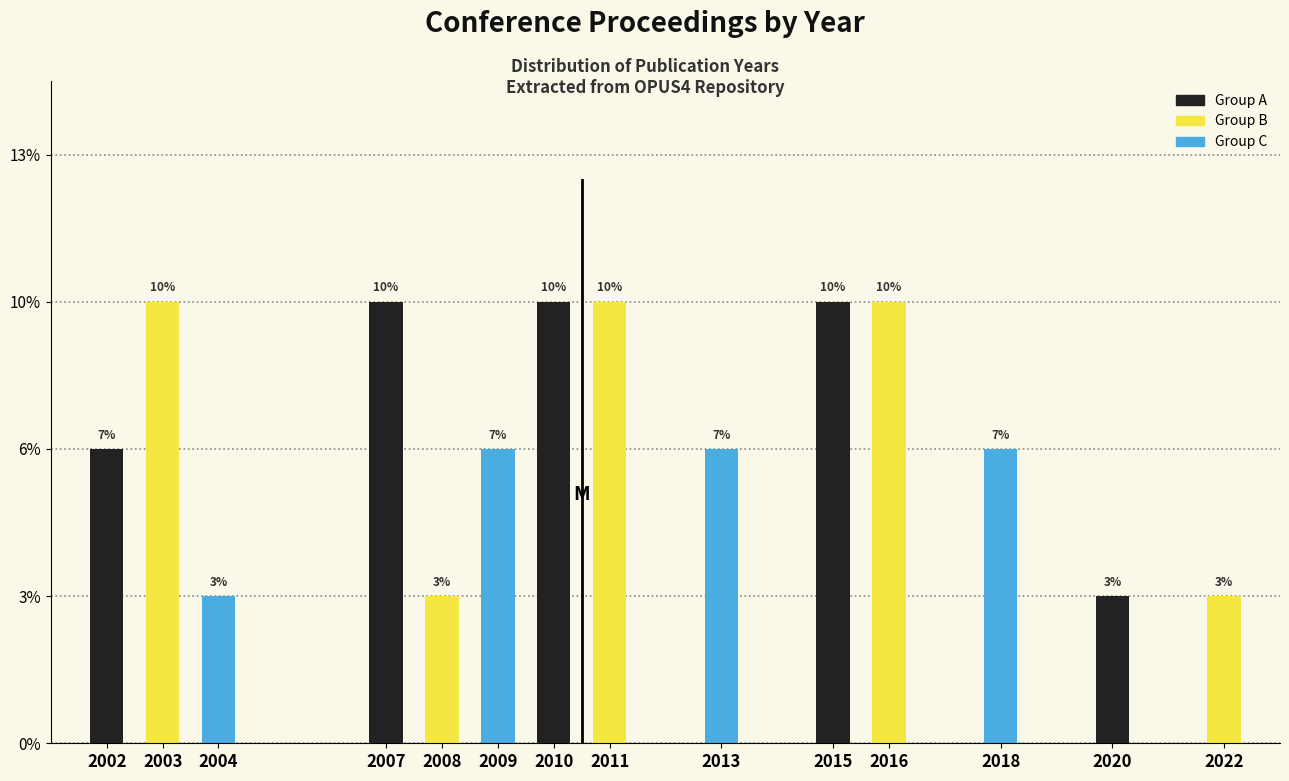

Are the bars horizontal?

No